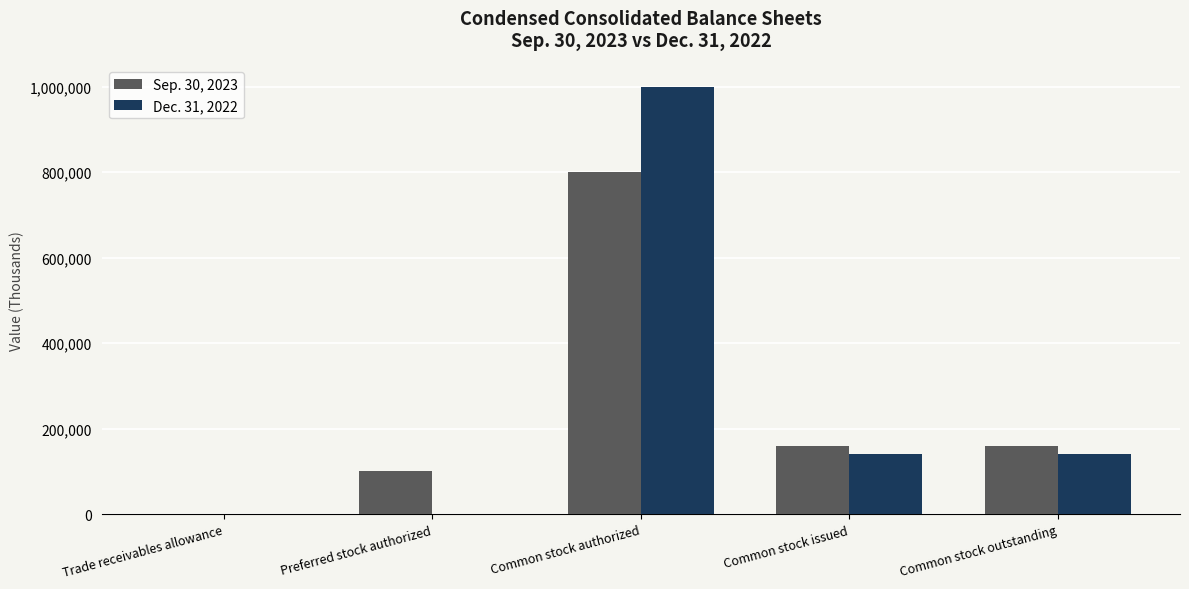

Is the value of Sep. 30, 2023 at Trade receivables allowance greater than the value of Dec. 31, 2022 at Common stock authorized?

No